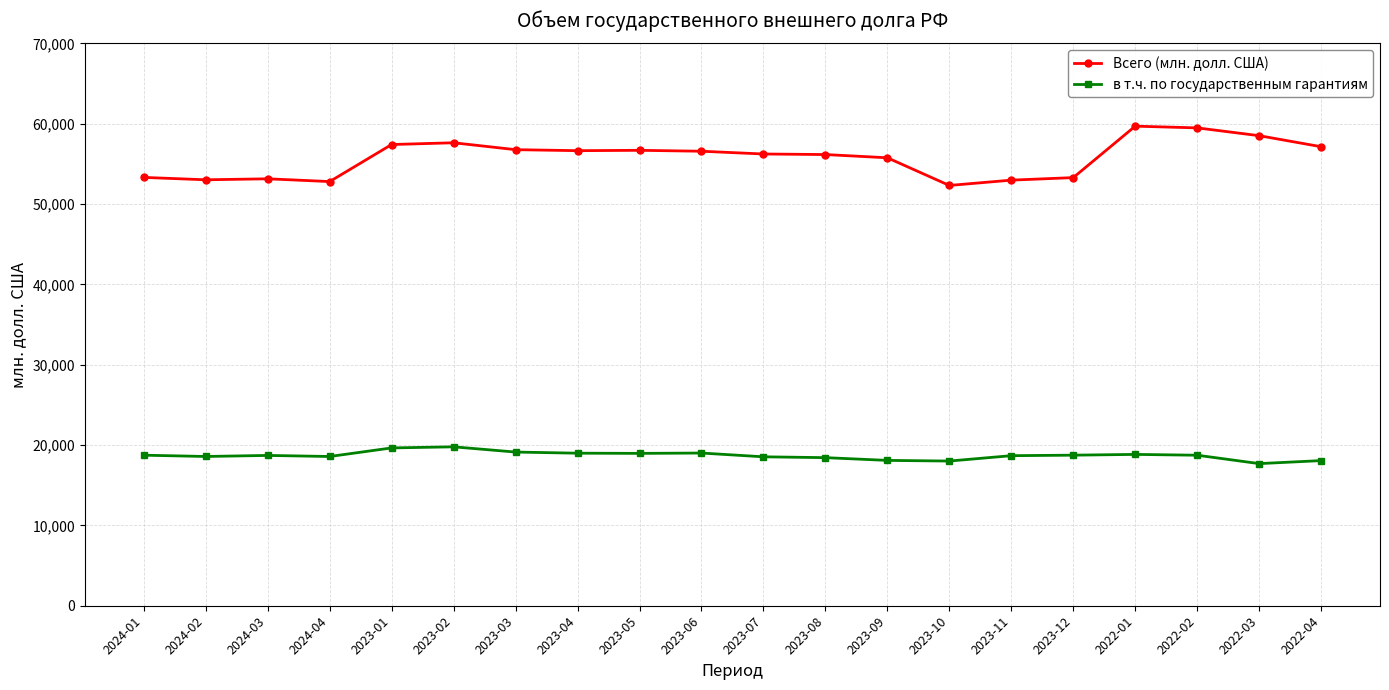

What is the total value across all series at 2022-02?

78225.5